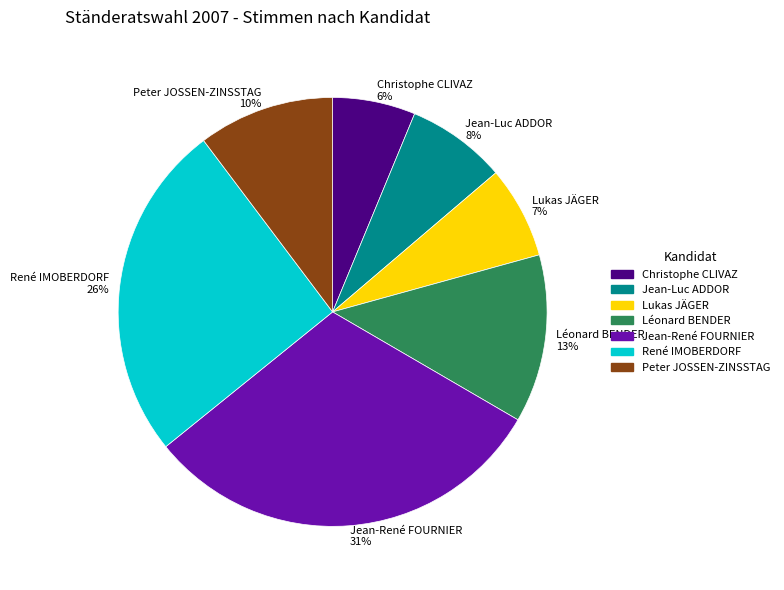

Which has a higher value, Peter JOSSEN-ZINSSTAG or Léonard BENDER?

Léonard BENDER